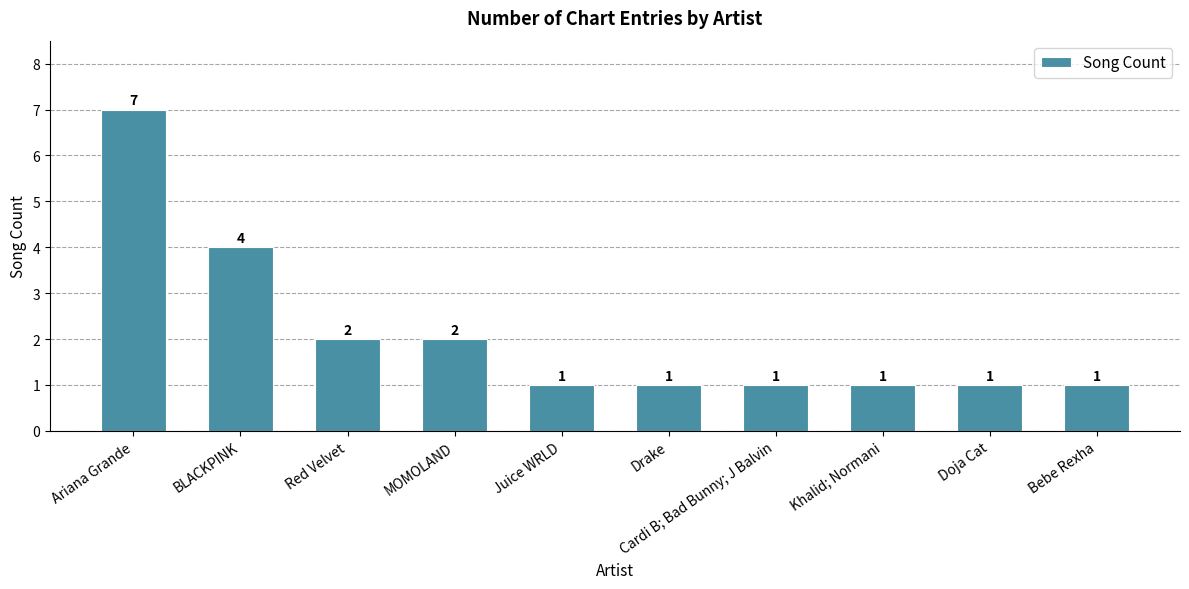

What position from the left is Cardi B; Bad Bunny; J Balvin?

7